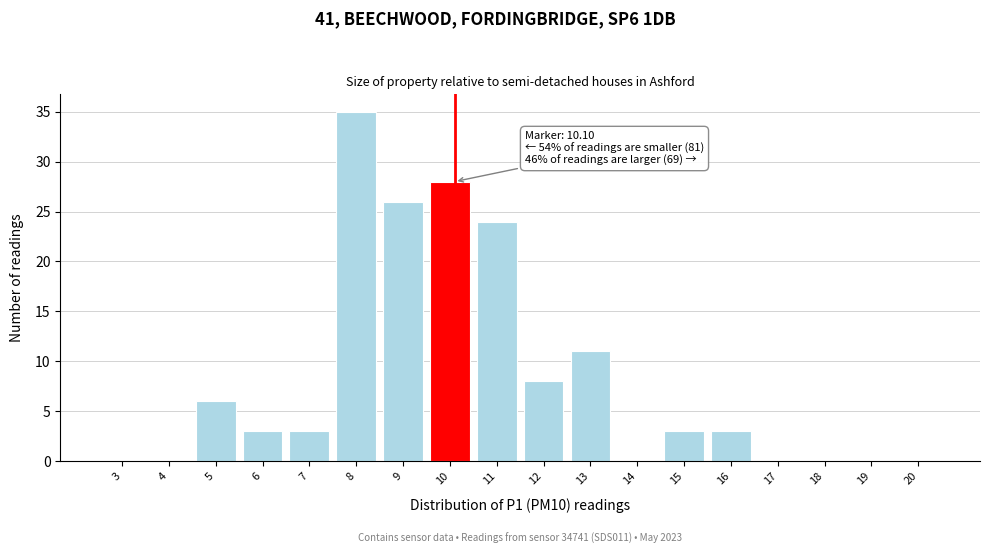

Where is the data nearest to the value 17?

13